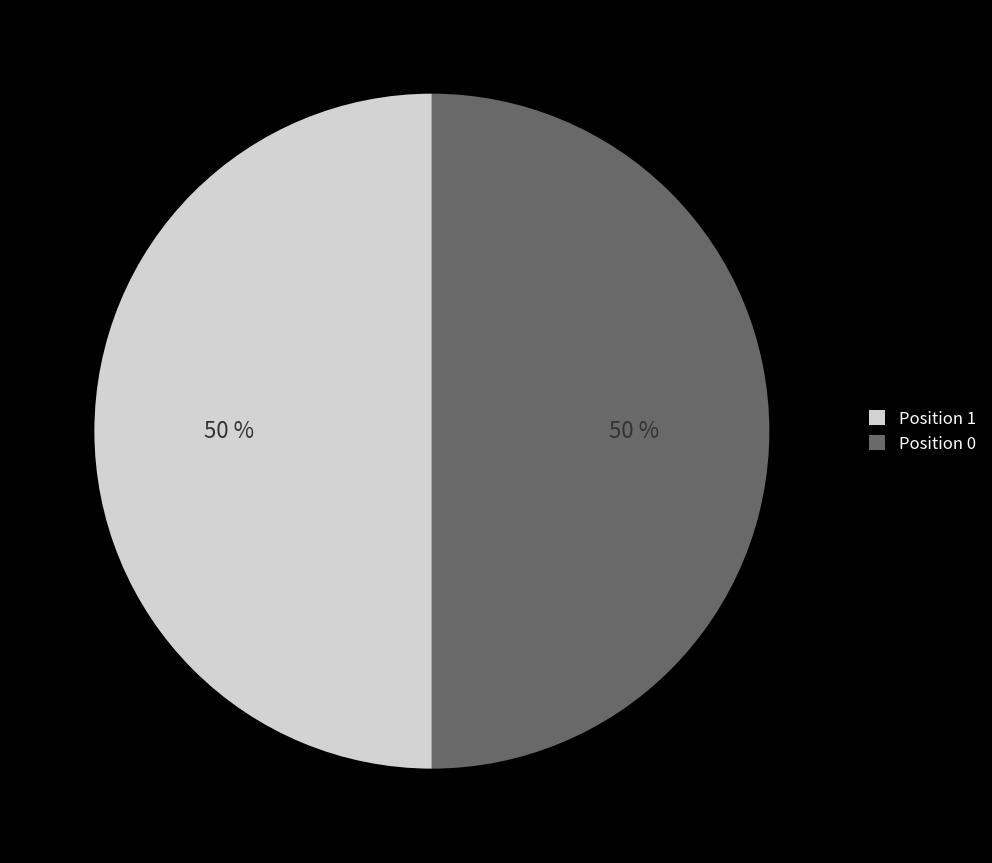

True or false: Position 1 accounts for 38% of the total.

False